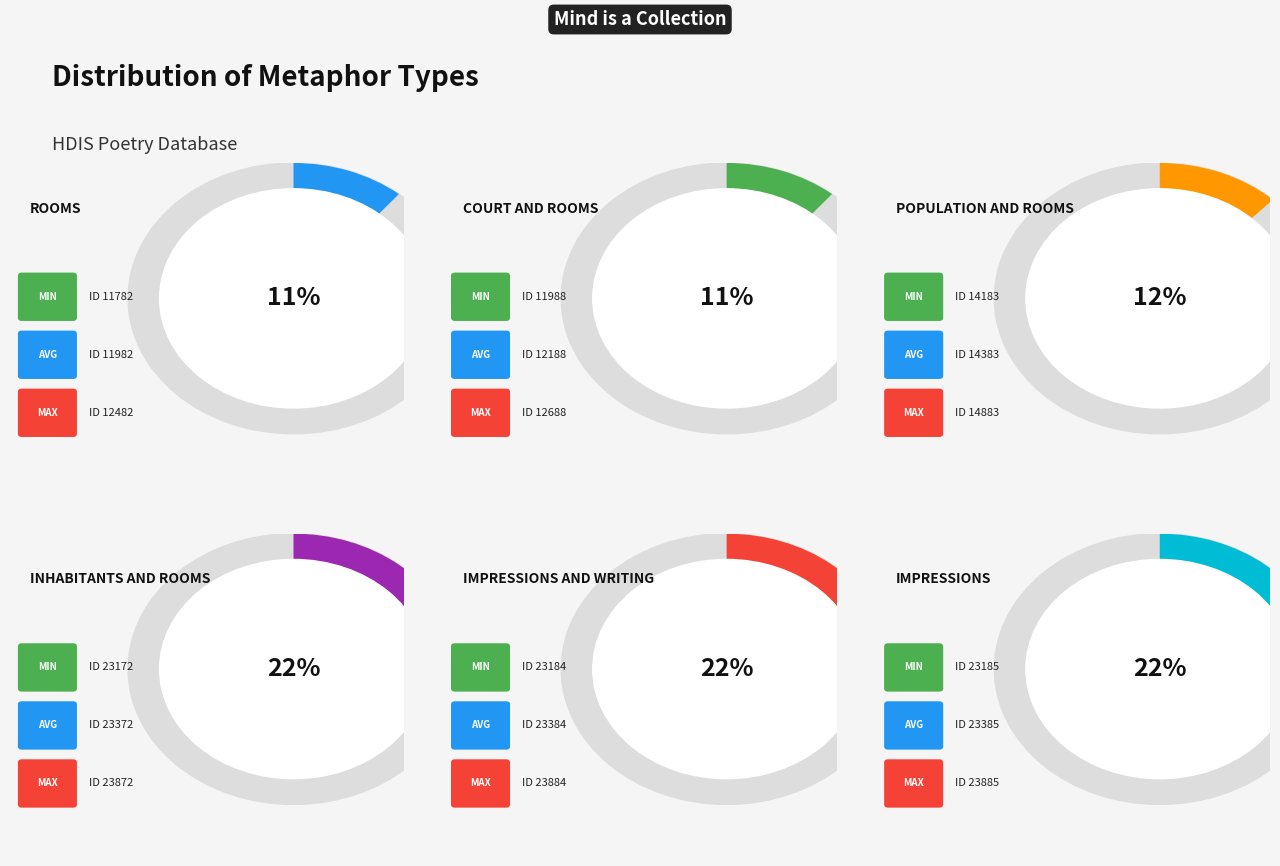

The Rooms slice represents 23% of the pie. True or false?

False